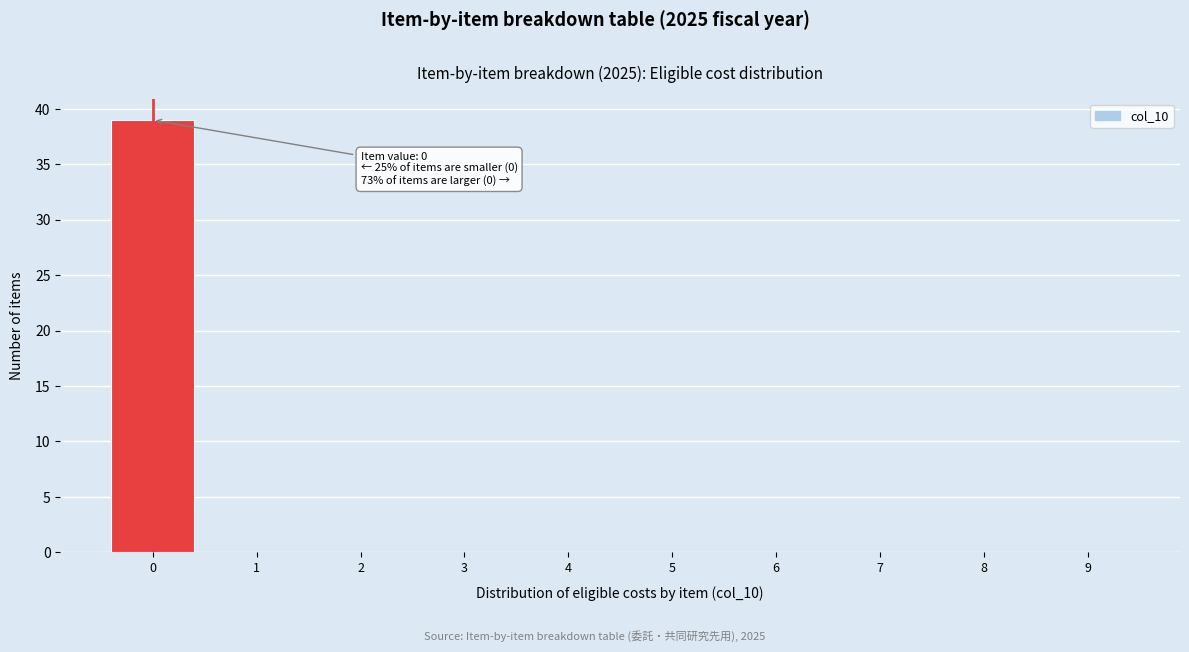

Reading right to left, what are all the values shown in this chart?

9=0	8=0	7=0	6=0	5=0	4=0	3=0	2=0	1=0	0=39